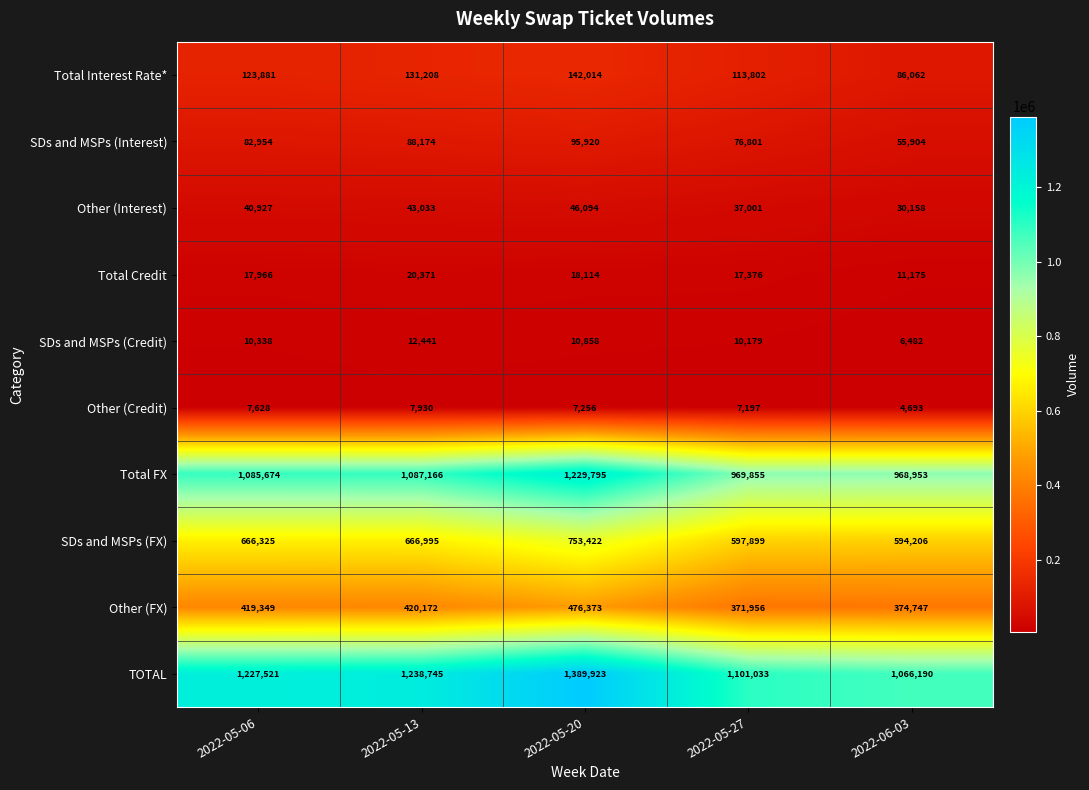

Where is Total Credit nearest to the value 15773?

2022-05-27